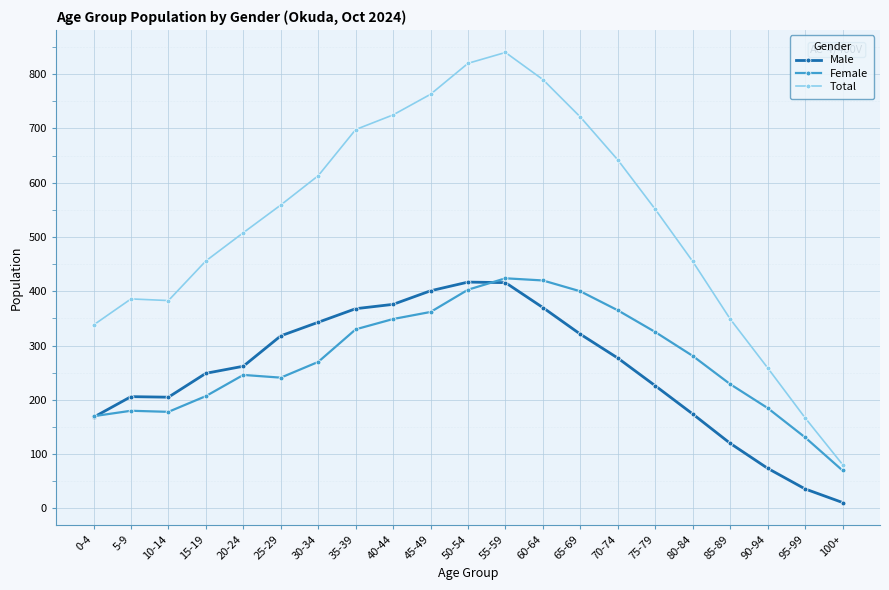

True or false: Total has more than 2 interior local peaks.

False